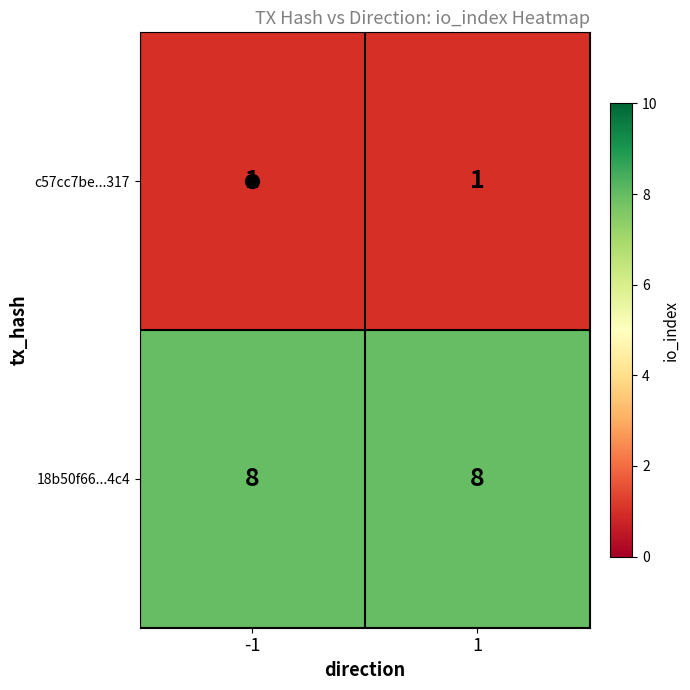

Which series has the largest total across all categories?

18b50f66...4c4